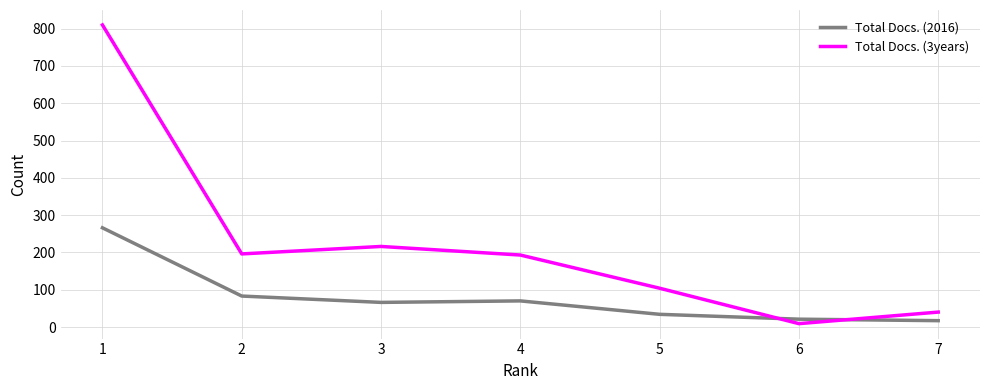

Read the Total Docs. (3years) value at 5, to the nearest 100.

100